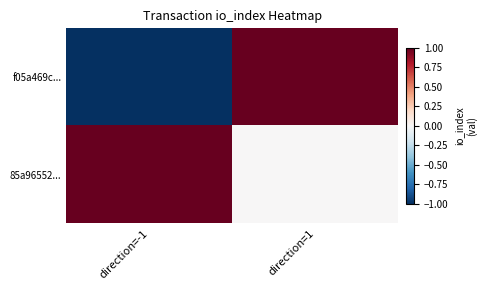

How many distinct data groups are displayed?

2